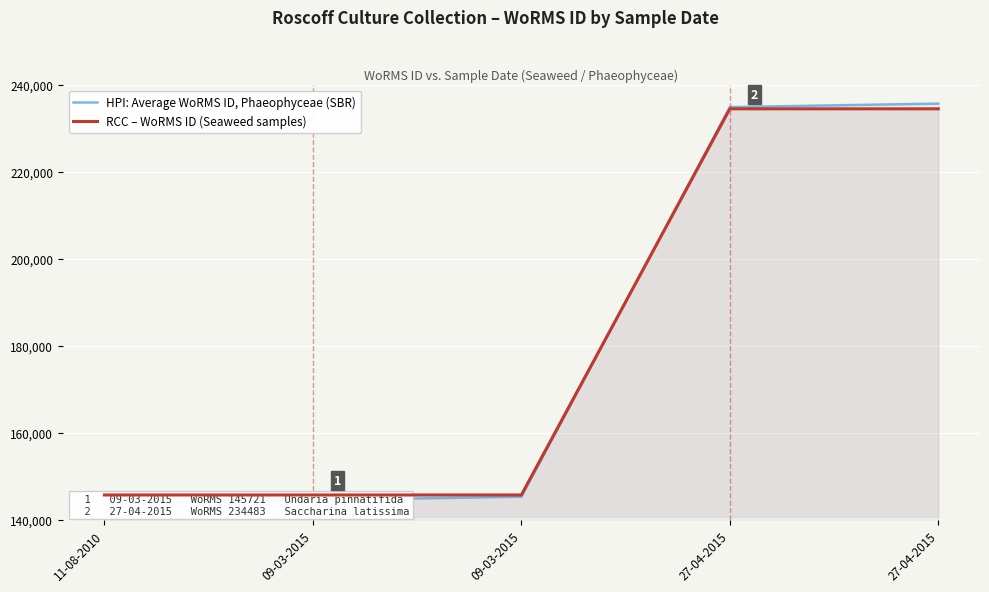

What is the label of the 3rd point from the left?

09-03-2015